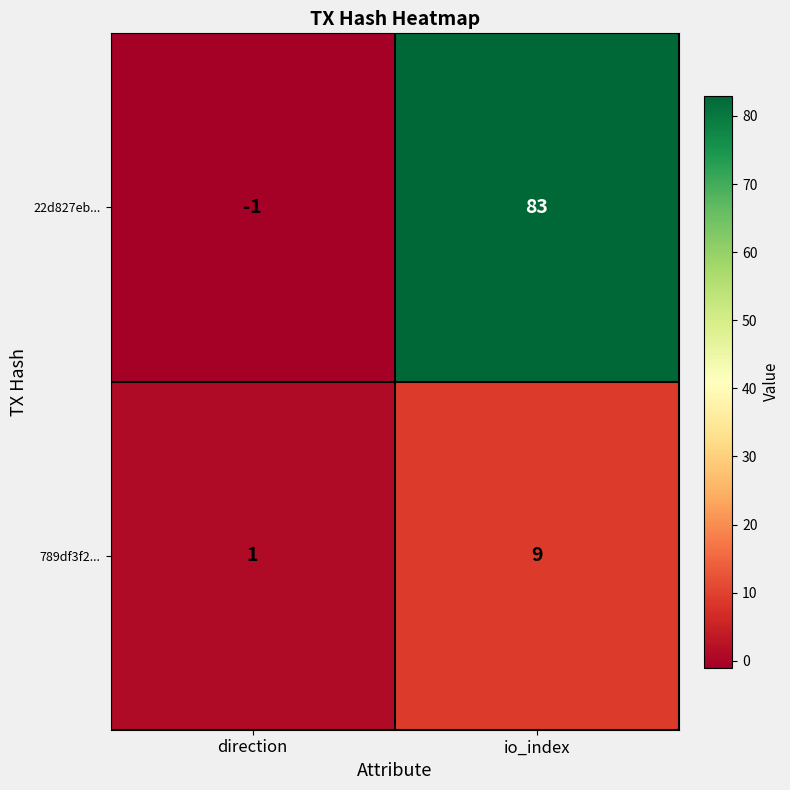

At which category does the chart reach its minimum across all series?

direction